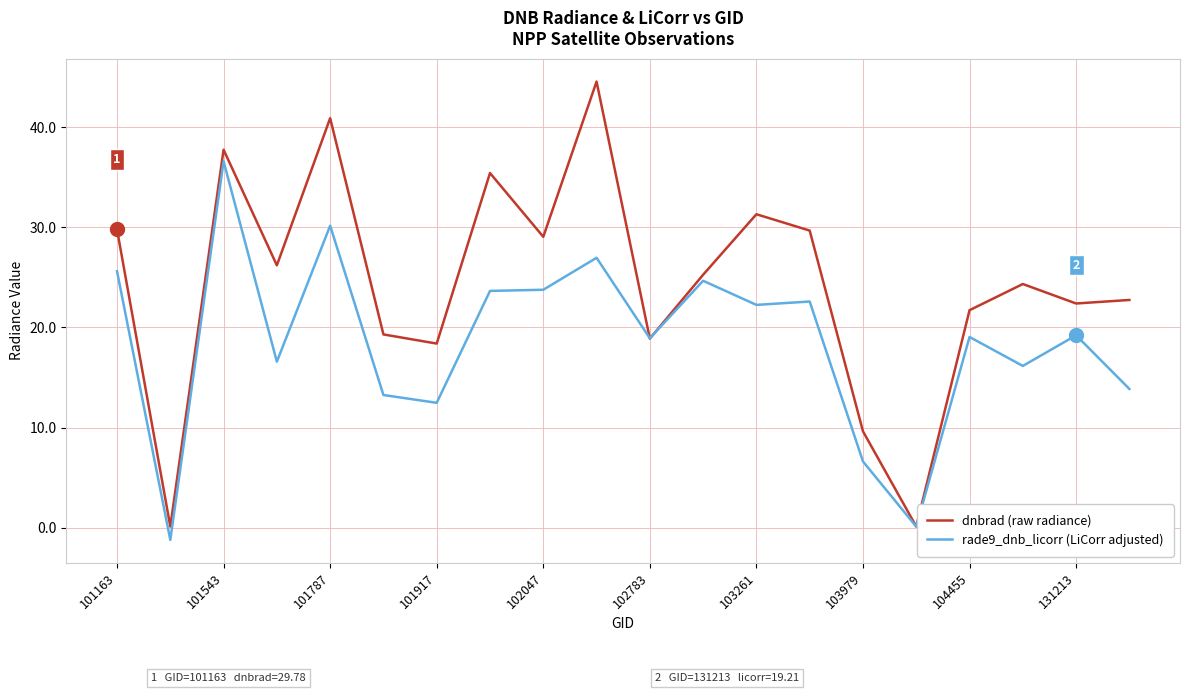

What is the highest value of the dnbrad (raw radiance) series?

44.5